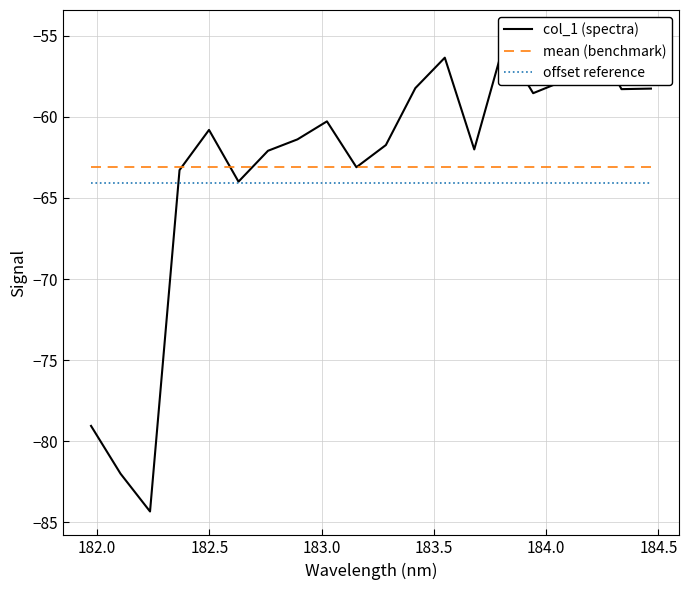

What is the maximum value for offset reference?

-64.1